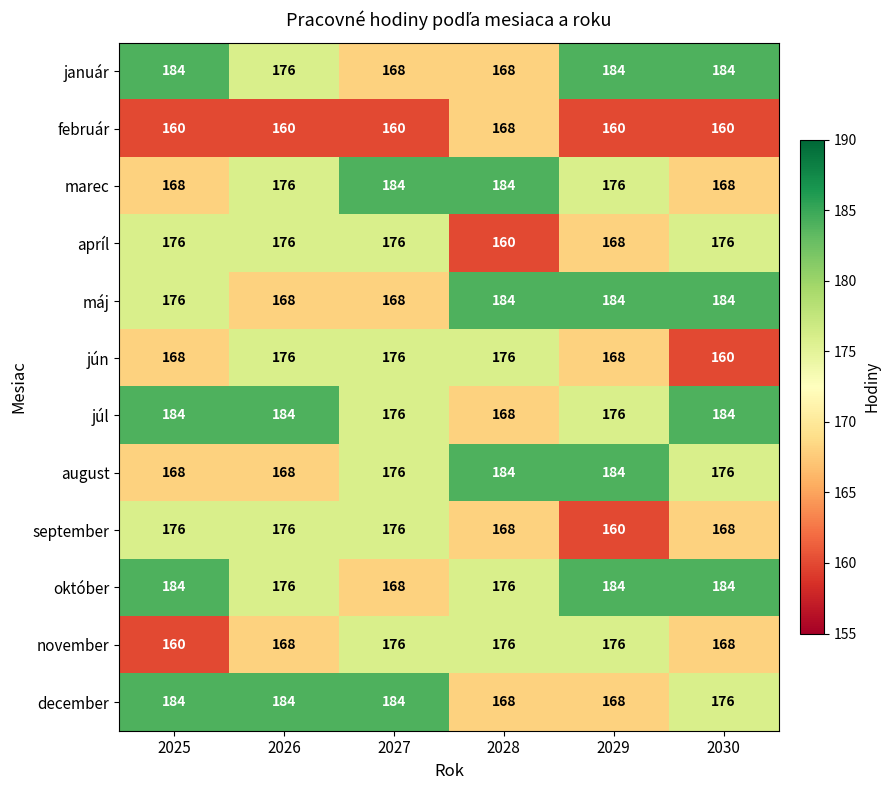

Where is január nearest to the value 176?

2026